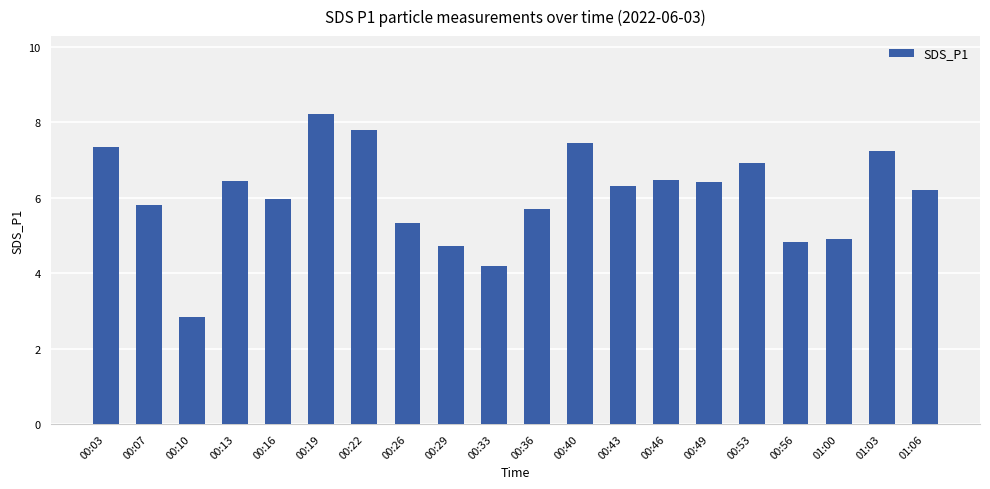

What is the minimum value shown in the chart?

2.8